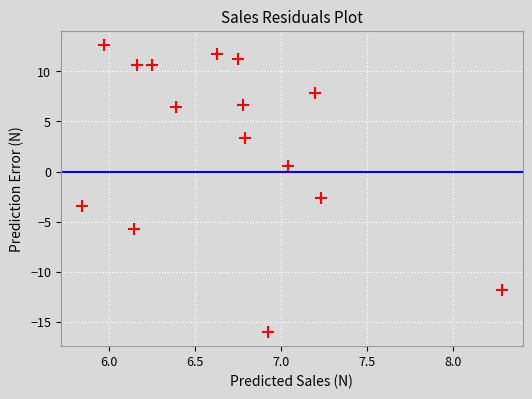

What is the range of X values (max minus min)?

2.4